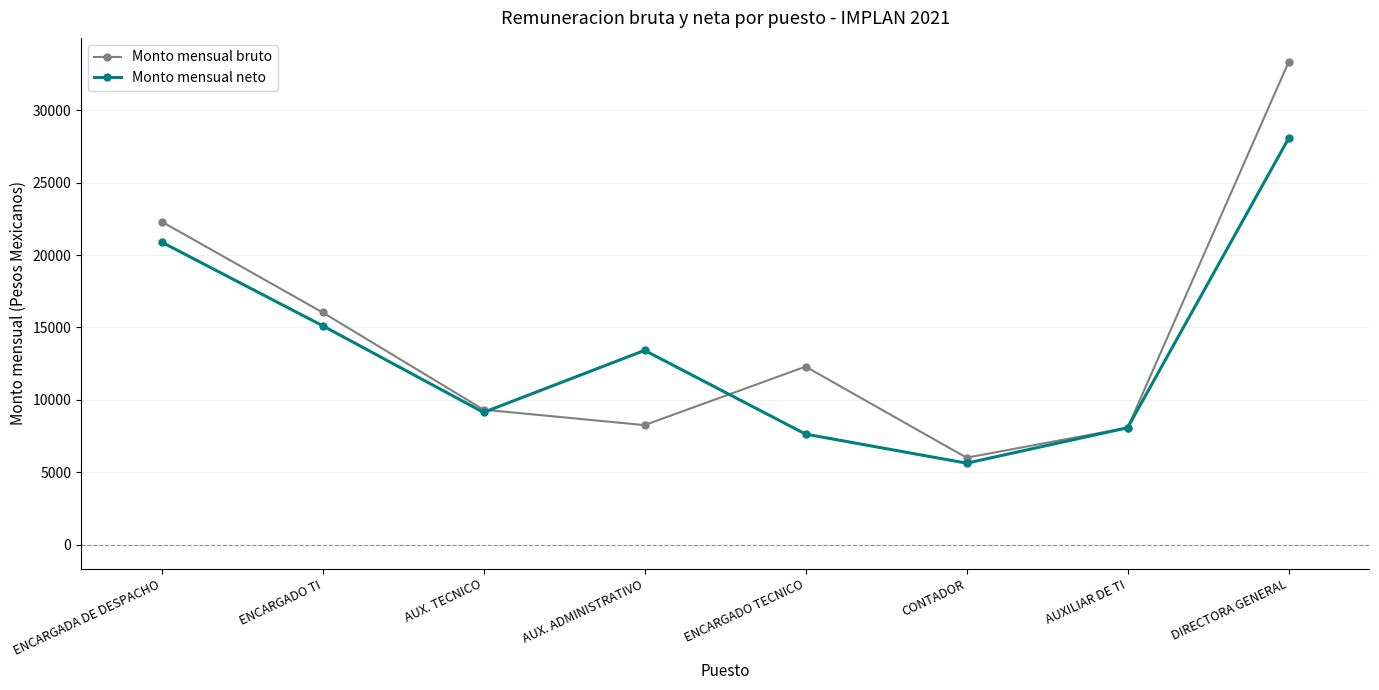

At which label does Monto mensual bruto reach its peak?

DIRECTORA GENERAL